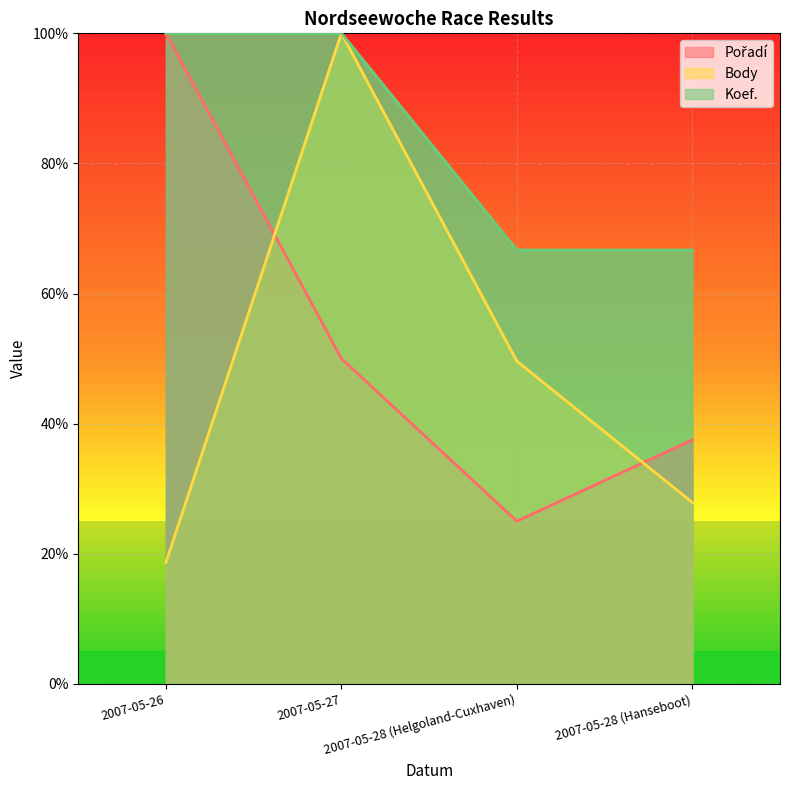

What is the label of the 1st point from the right?

2007-05-28 (Hanseboot)